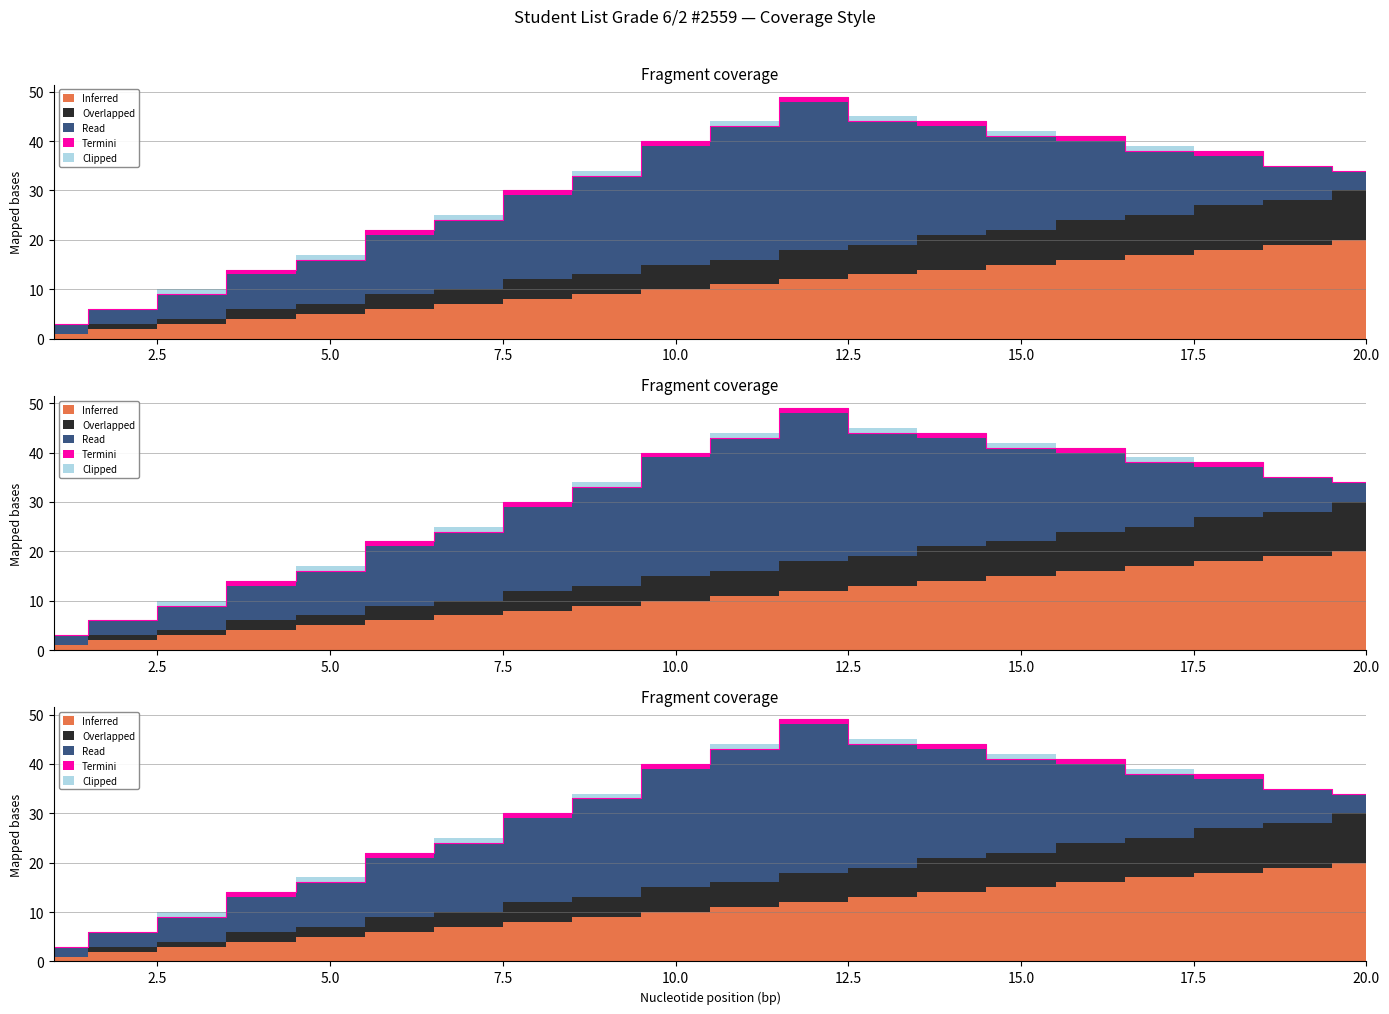

Reading left to right, what are all the values shown in this chart?

Inferred: 1	2	3	4	5	6	7	8	9	10	11	12	13	14	15	16	17	18	19	20
Overlapped: 0	1	1	2	2	3	3	4	4	5	5	6	6	7	7	8	8	9	9	10
Read: 2	3	5	7	9	12	14	17	20	24	27	30	25	22	19	16	13	10	7	4
Termini: 0	0	0	1	0	1	0	1	0	1	0	1	0	1	0	1	0	1	0	0
Clipped: 0	0	1	0	1	0	1	0	1	0	1	0	1	0	1	0	1	0	0	0